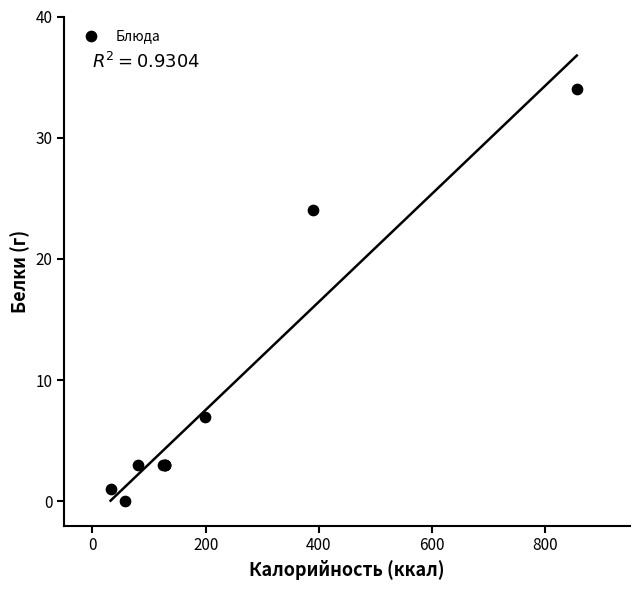

What Y value in the scatter plot is closest to 17?

24